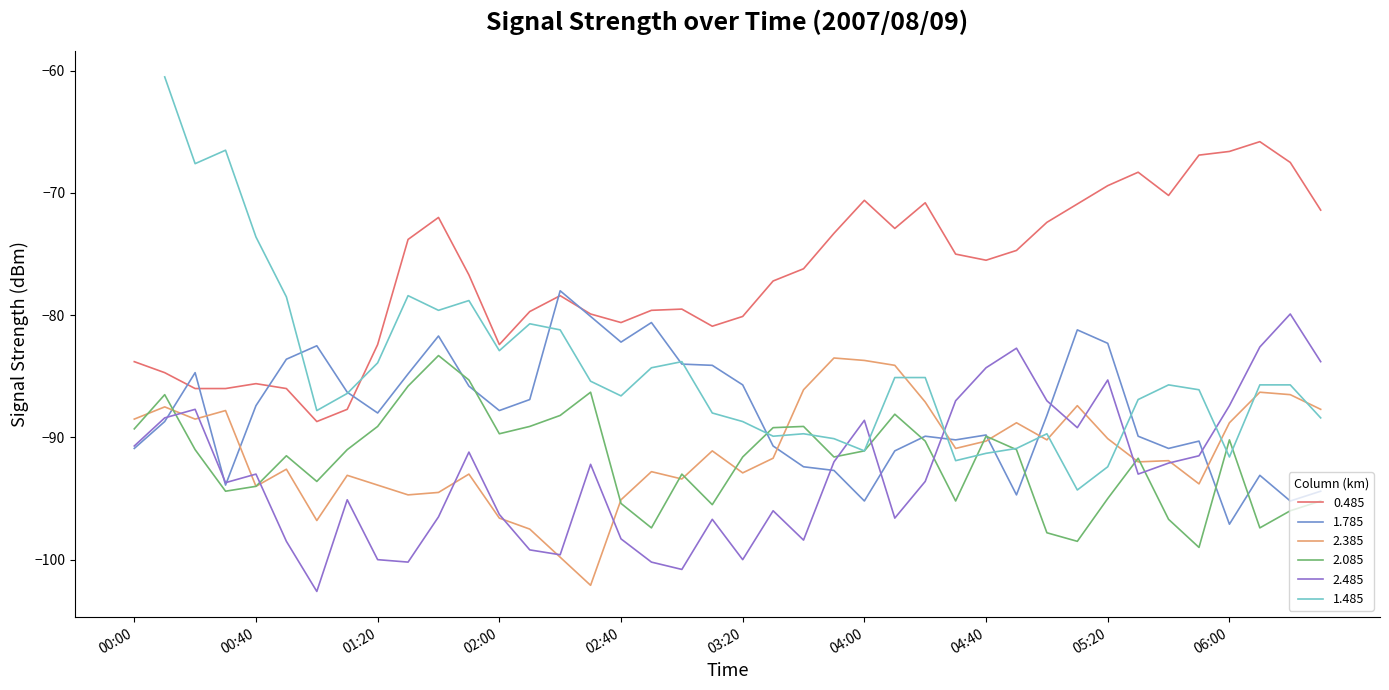

Is it true that 0.485 equals -109.6 at 02:40?

False